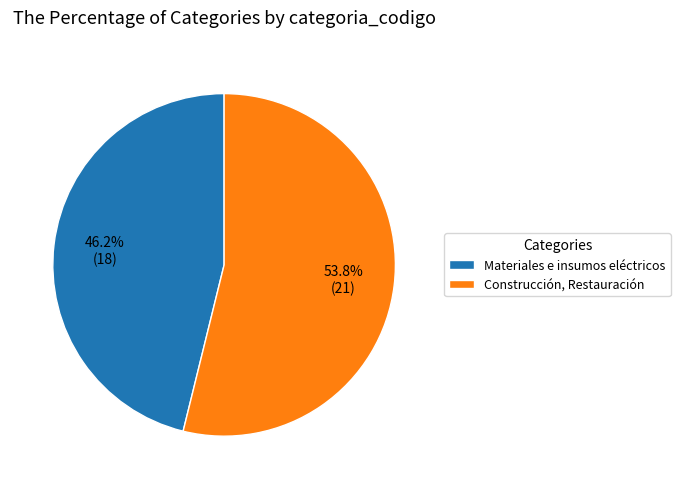

What is the smallest slice in the pie chart?

Materiales e insumos eléctricos